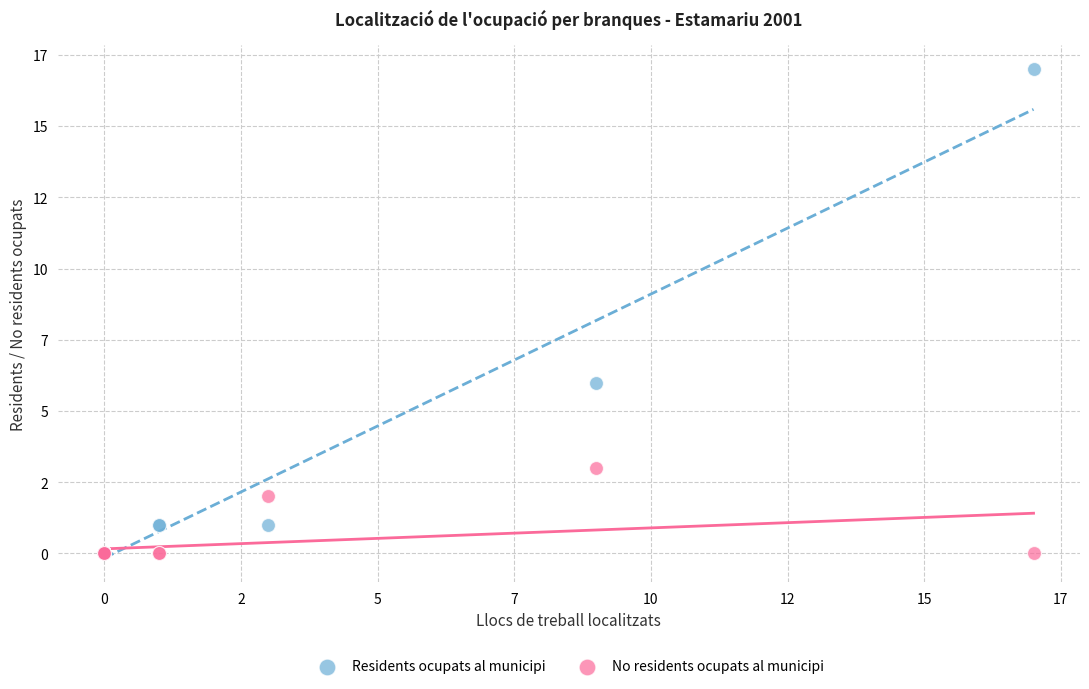

What are all the series names shown in the legend?

Residents ocupats al municipi, No residents ocupats al municipi